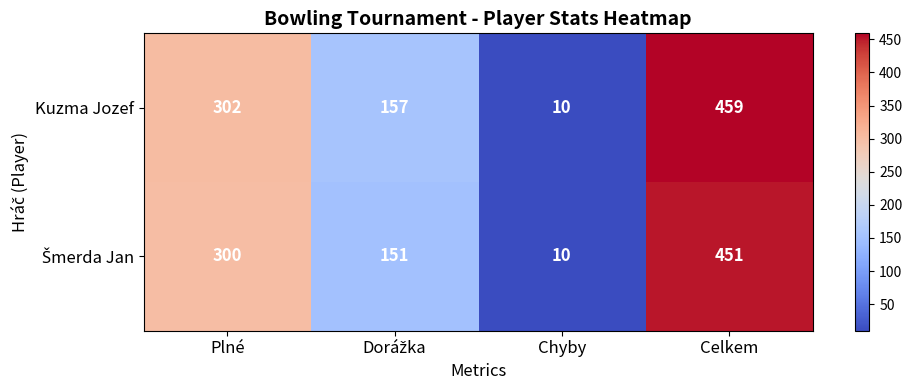

Which series has the largest total across all categories?

Kuzma Jozef